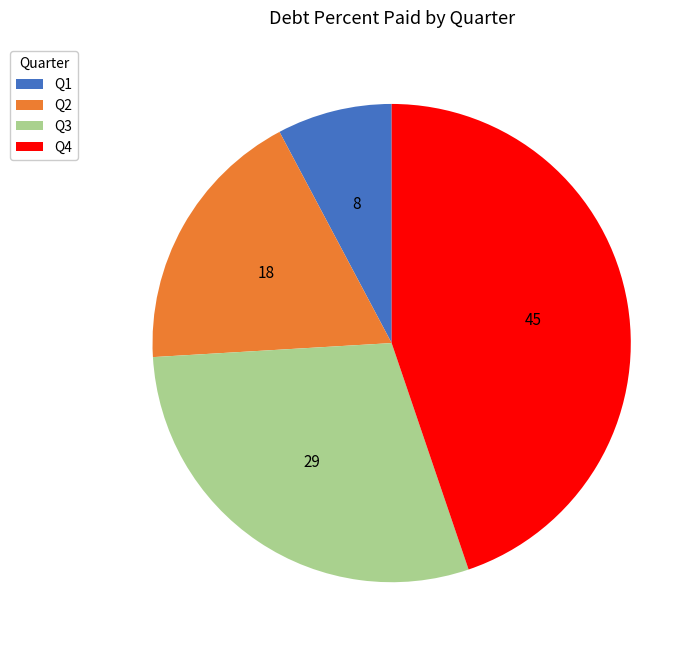

Does any single category account for the majority?

No